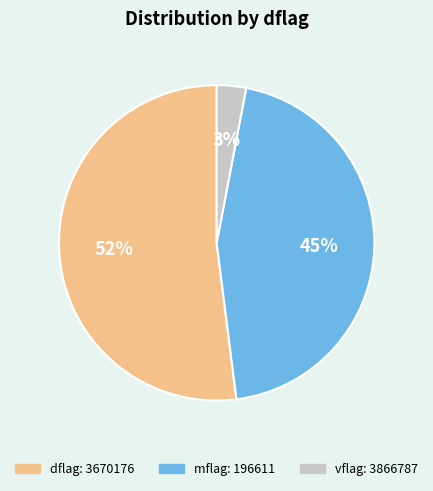

Is there any slice that represents more than half of the pie?

Yes